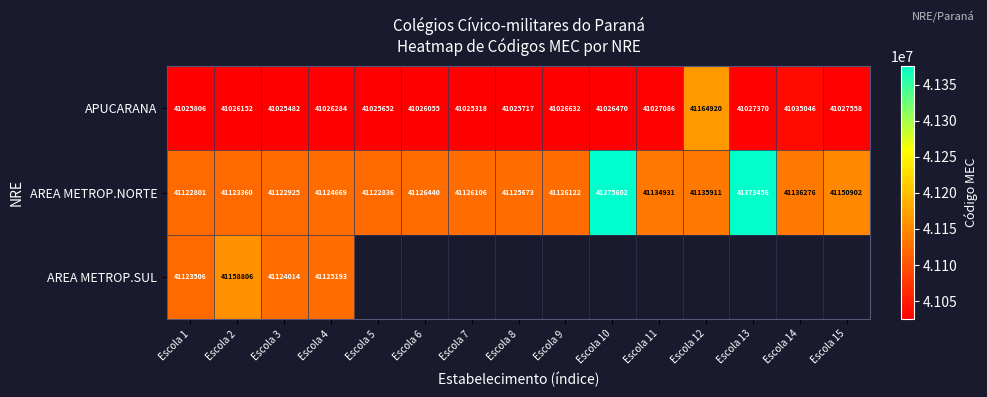

Is it true that APUCARANA equals 41026470 at Escola 10?

True